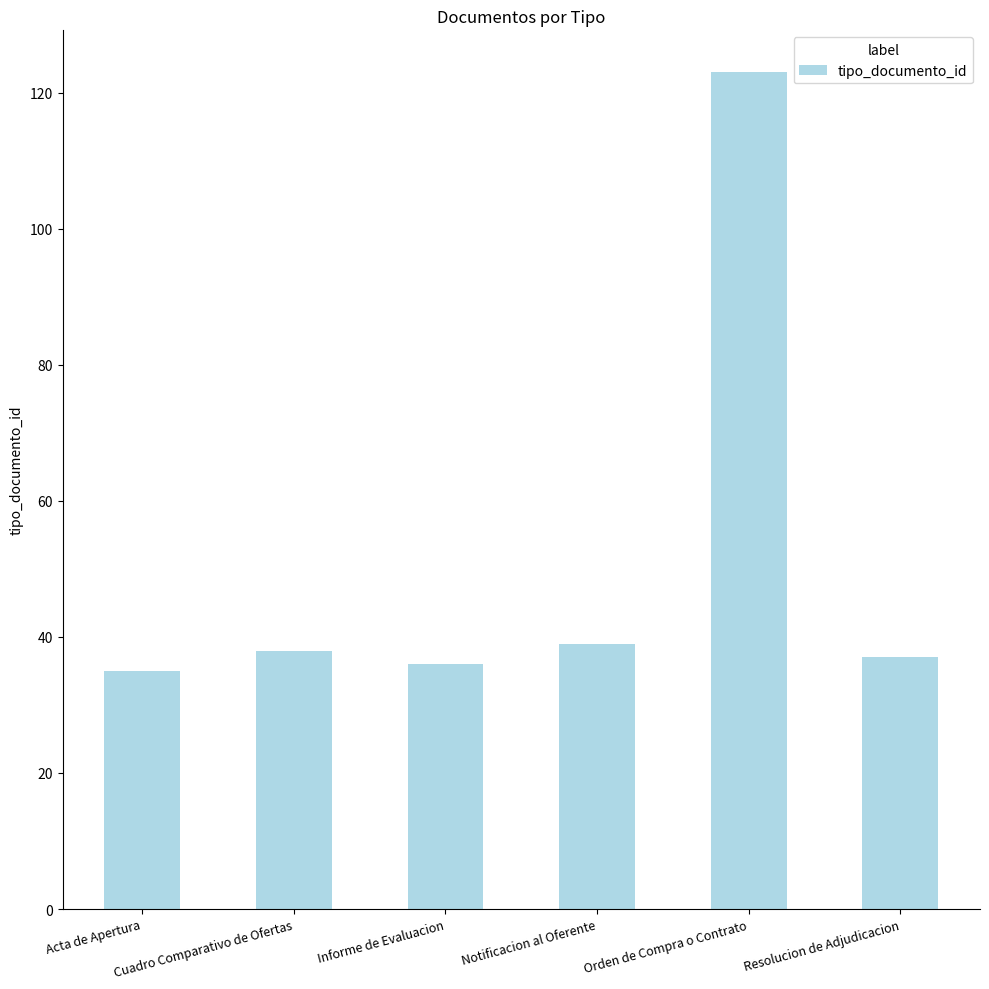

What is the minimum value shown in the chart?

35